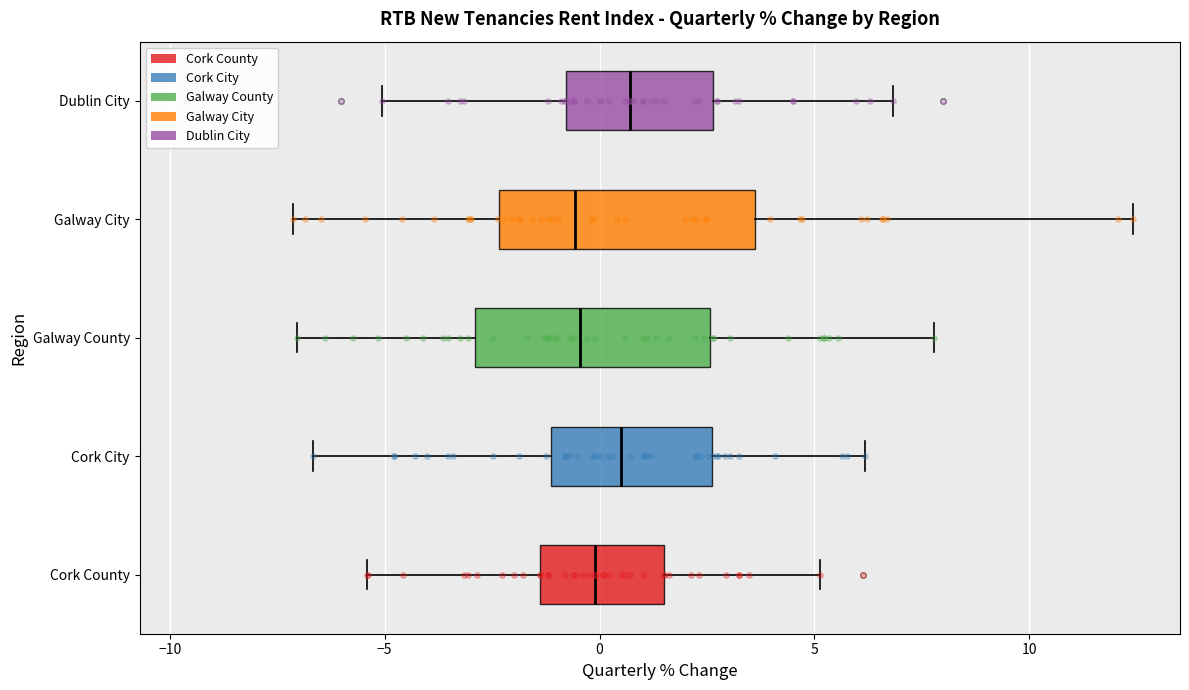

Reading bottom to top, transcribe this box plot: for each box, give where its median line is, the range the box spans, and where its two whiskers end, as read against the x-axis. The values are not printed on the chart, so give them approximately, as read against the axis.

Cork County: median 0.0, box -1.5 to 1.5, whiskers -5.5 to 5.0
Cork City: median 0.5, box -1.0 to 2.5, whiskers -6.5 to 6.0
Galway County: median -0.5, box -3.0 to 2.5, whiskers -7.0 to 8.0
Galway City: median -0.5, box -2.5 to 3.5, whiskers -7.0 to 12.5
Dublin City: median 0.5, box -1.0 to 2.5, whiskers -5.0 to 7.0